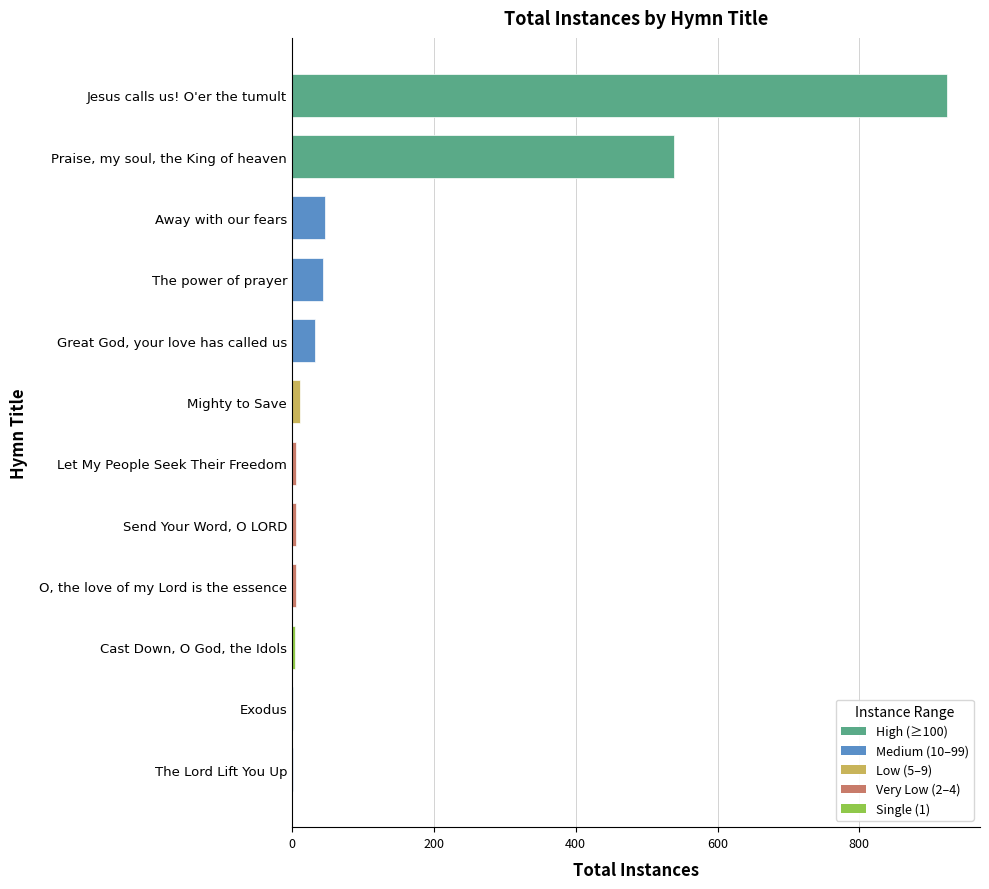

At which label is the value closest to 462?

Praise, my soul, the King of heaven